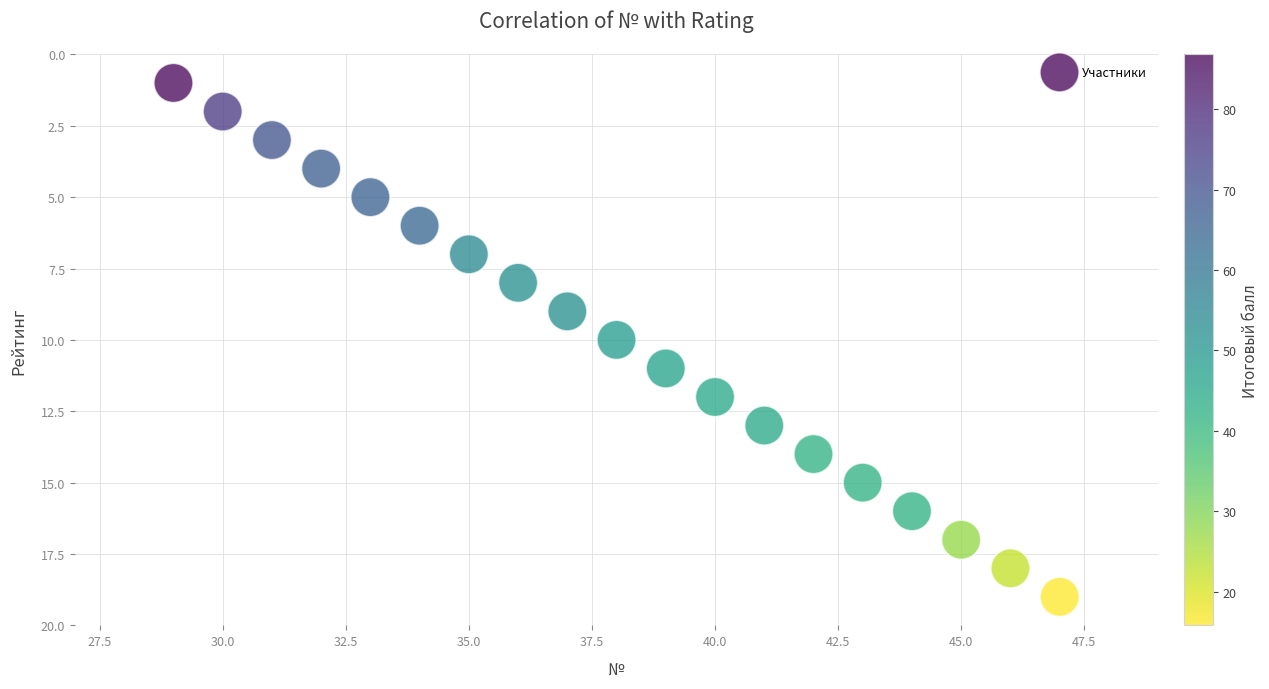

What is the range of X values (max minus min)?

18